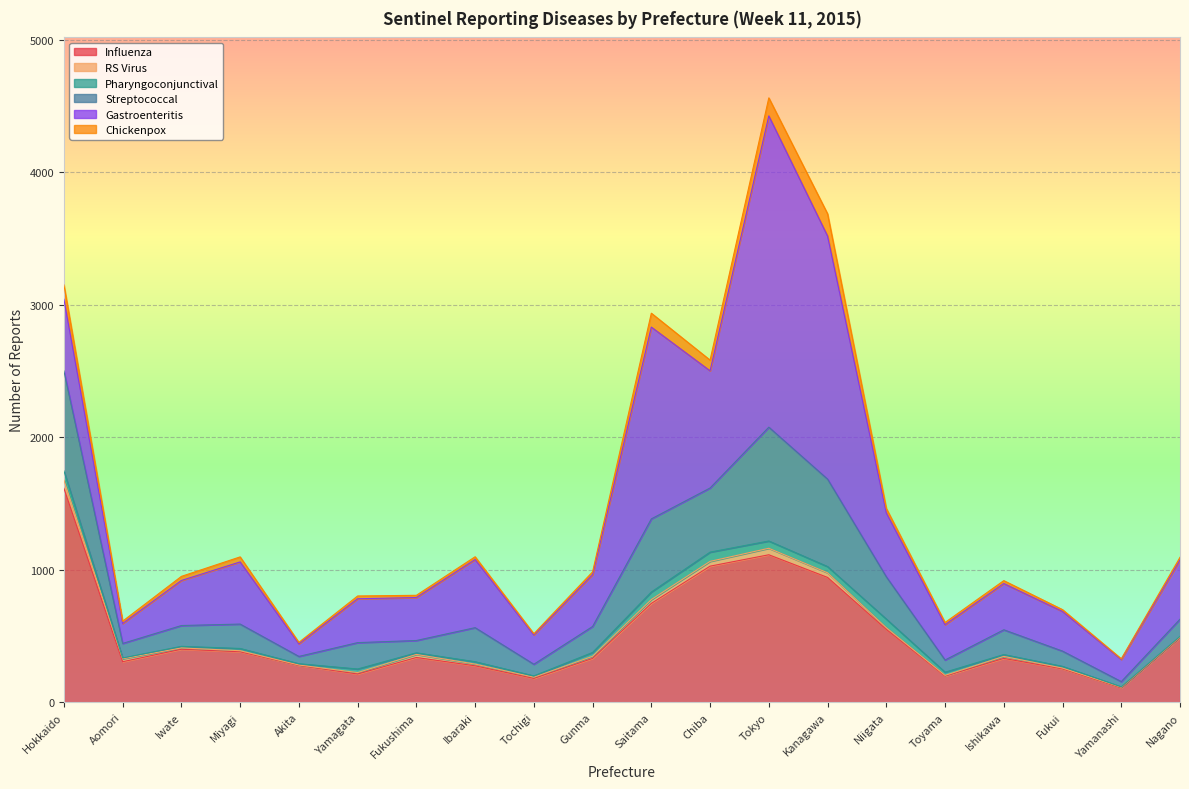

At which label does RS Virus reach its peak?

Hokkaido